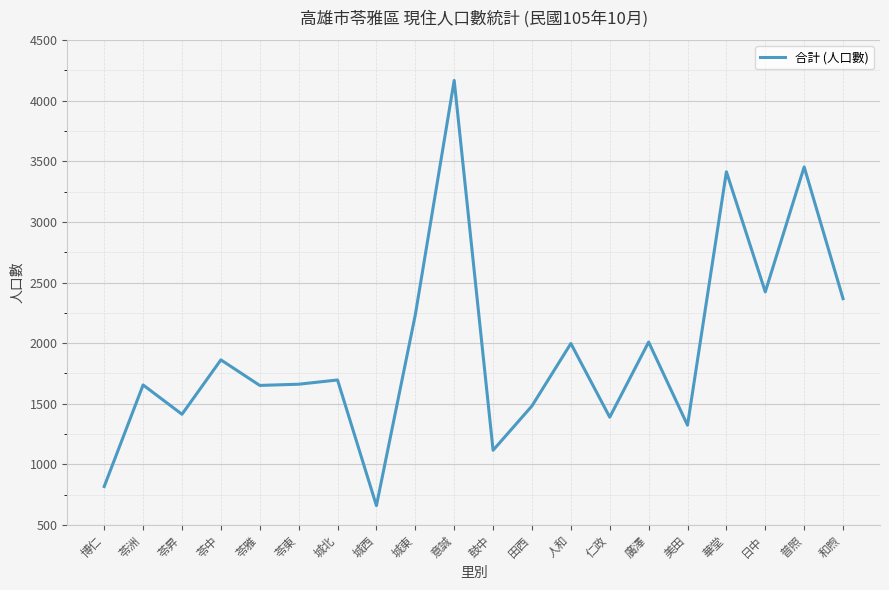

What is the minimum value shown in the chart?

659